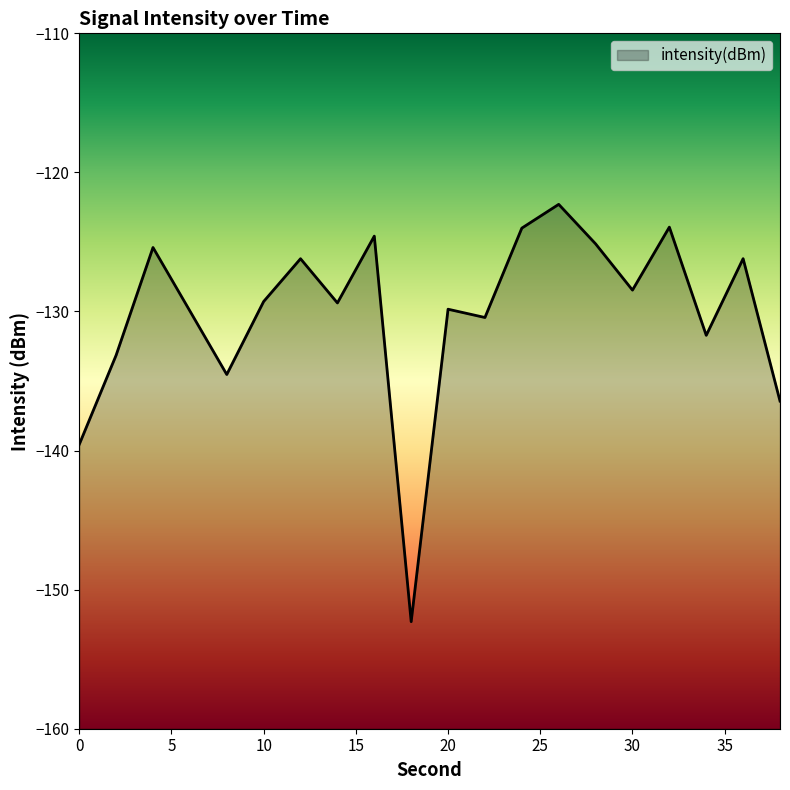

What is the maximum value shown in the chart?

-122.3